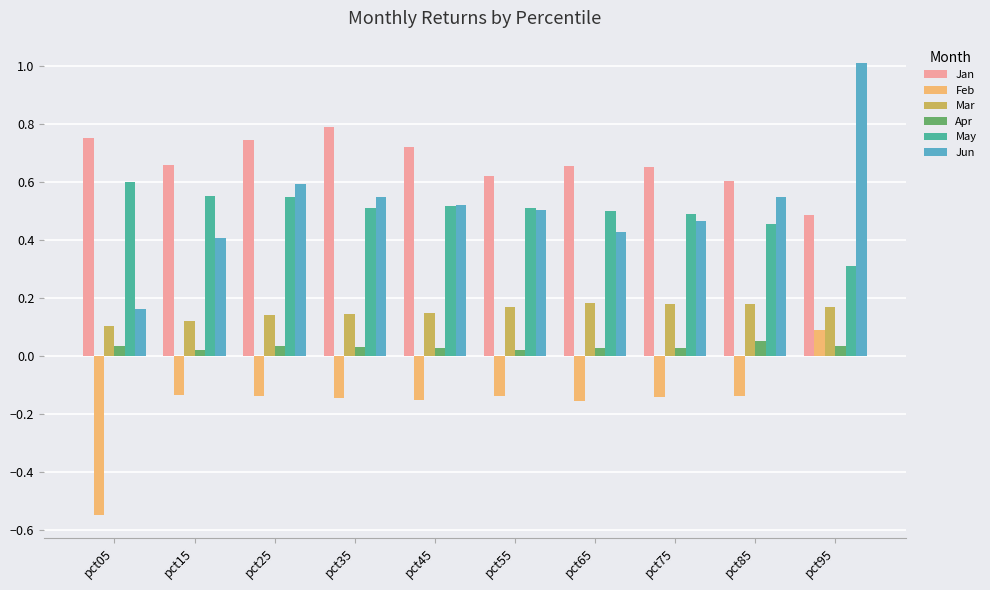

Is the value of Jan at pct15 greater than the value of Feb at pct65?

Yes